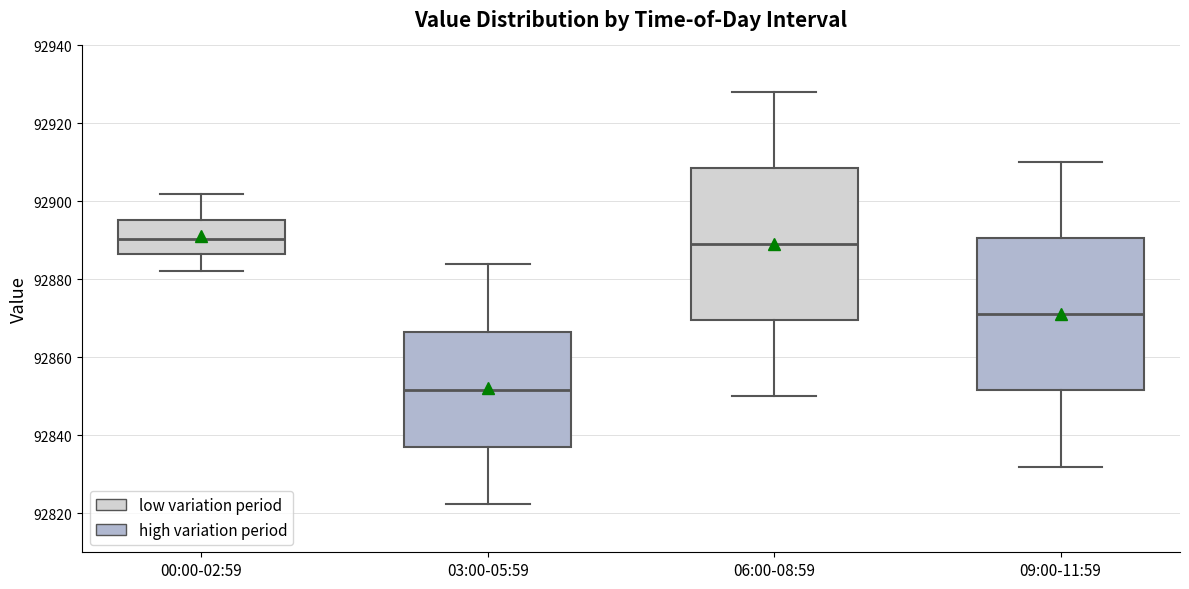

Reading left to right, transcribe this box plot: for each box, give where its median line is, the range the box spans, and where its two whiskers end, as read against the y-axis. The values are not printed on the chart, so give them approximately, as read against the axis.

00:00-02:59: median 92890, box 92886 to 92896, whiskers 92882 to 92902
03:00-05:59: median 92852, box 92838 to 92866, whiskers 92822 to 92884
06:00-08:59: median 92890, box 92870 to 92908, whiskers 92850 to 92928
09:00-11:59: median 92872, box 92852 to 92890, whiskers 92832 to 92910